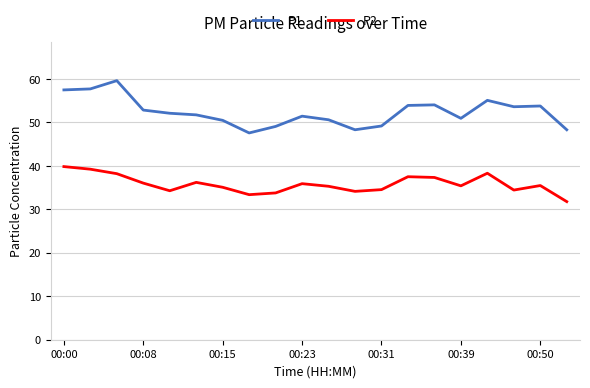

True or false: P2 and P1 intersect in this chart.

False